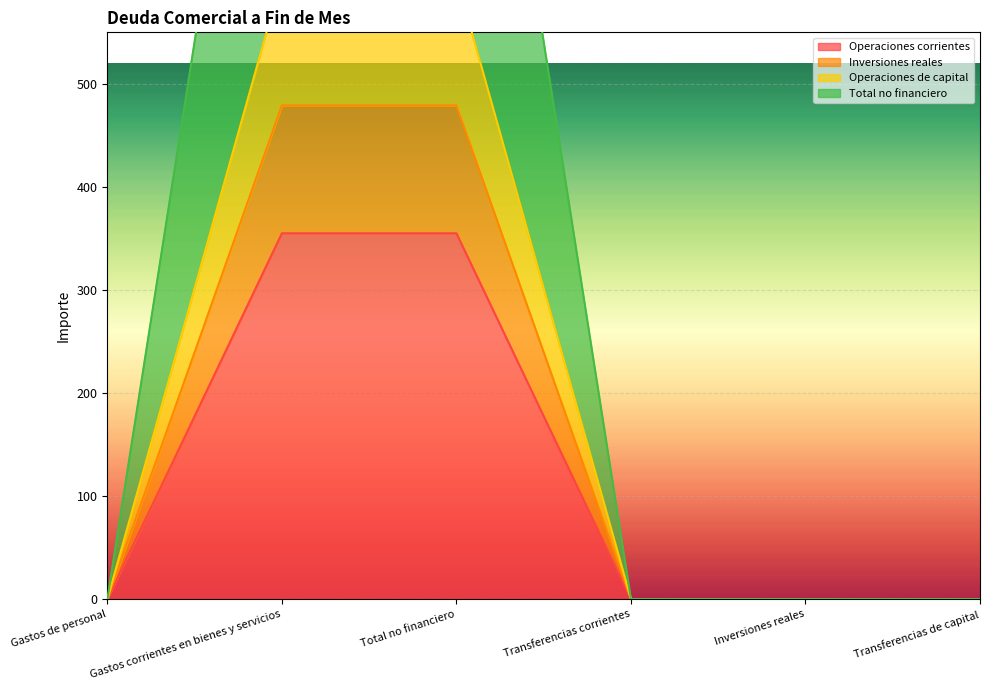

What is the value of the Inversiones reales point at the 2nd from the left?

479.1